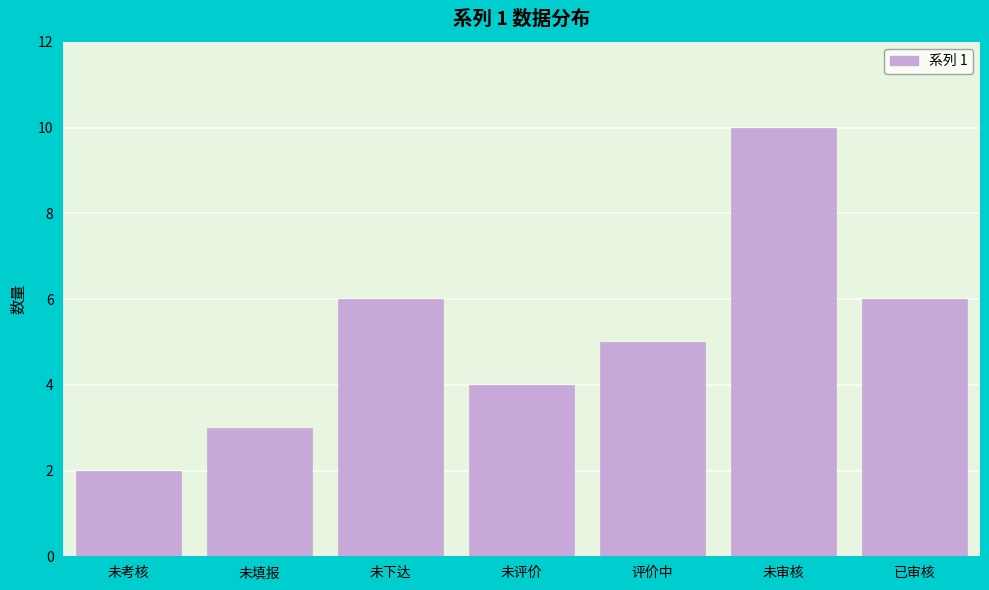

Reading left to right, list all the values displayed in this chart.

未考核=2	未填报=3	未下达=6	未评价=4	评价中=5	未审核=10	已审核=6